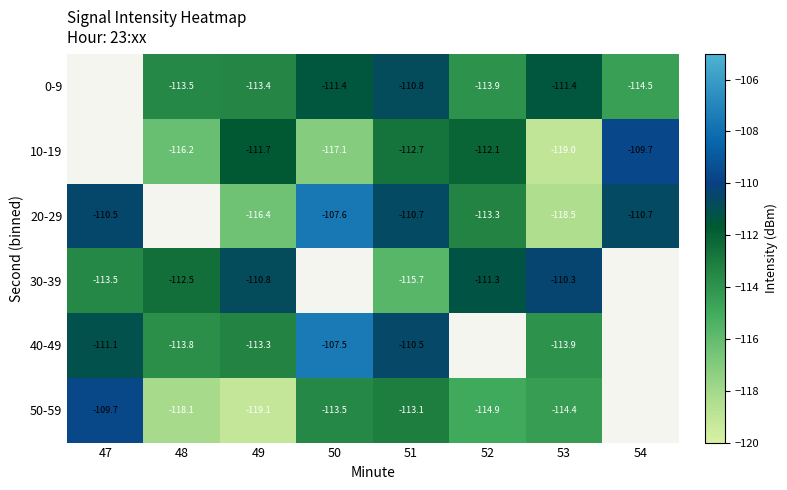

How many series are shown in this chart?

6